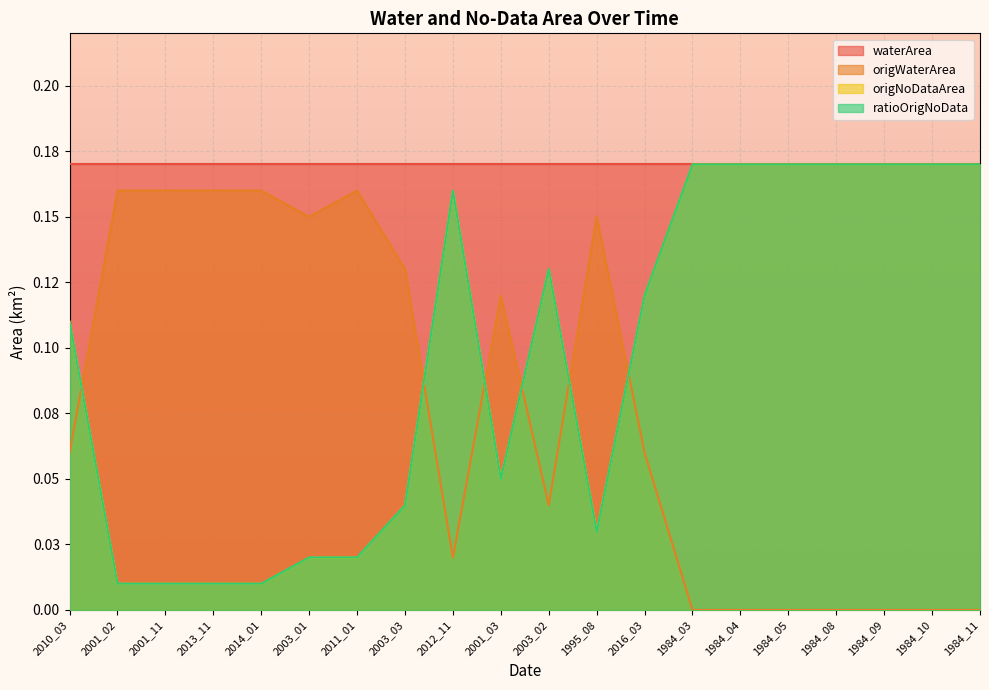

Between 2013_11 and 1984_10, which is larger?

2013_11